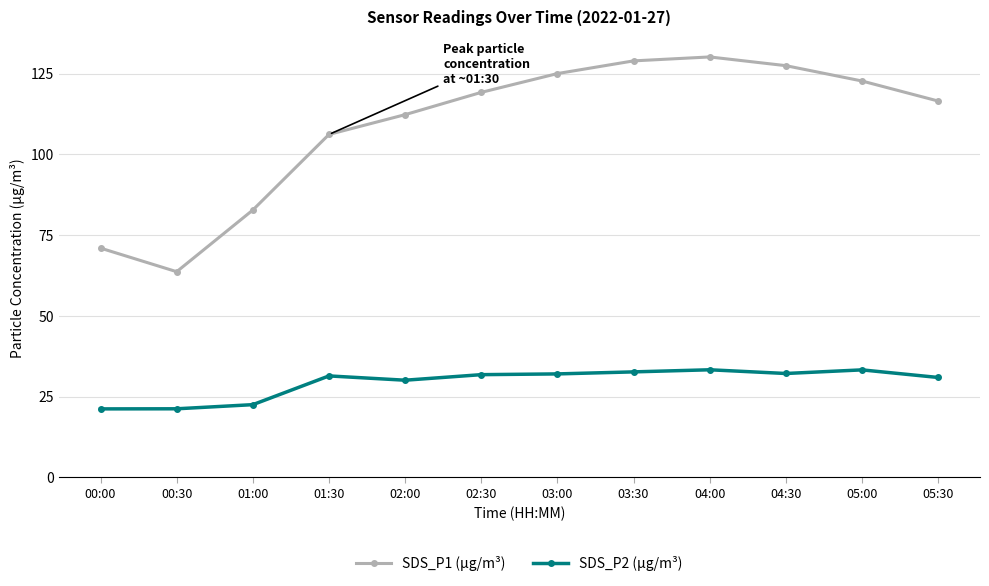

Is the value of SDS_P2 (µg/m³) at 02:00 greater than the value of SDS_P1 (µg/m³) at 01:00?

No